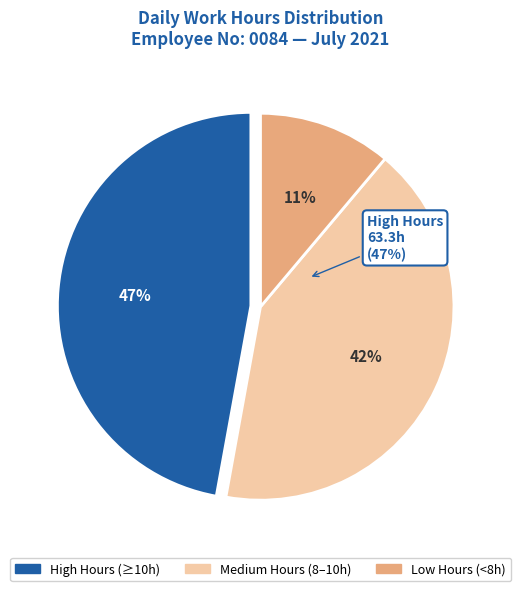

Is the sum of Day 10 and Day 8 greater than half?

No